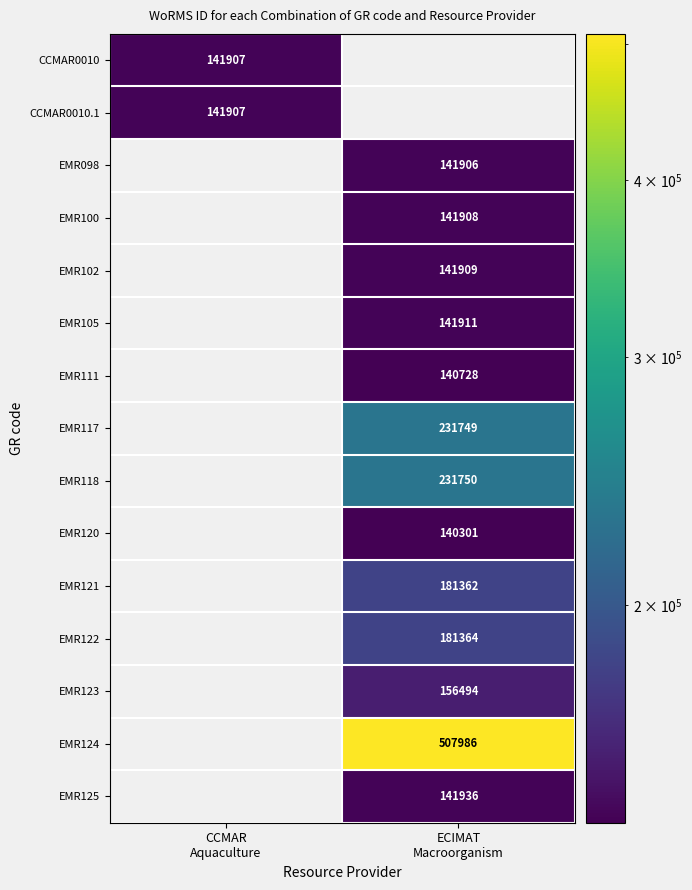

True or false: EMR124 has a value of 507986.0 at ECIMAT Macroorganism.

True